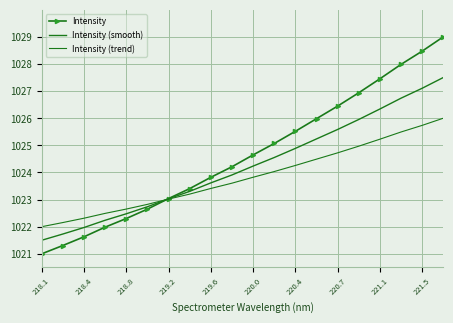

At how many categories does at least one series exceed 1022?

19